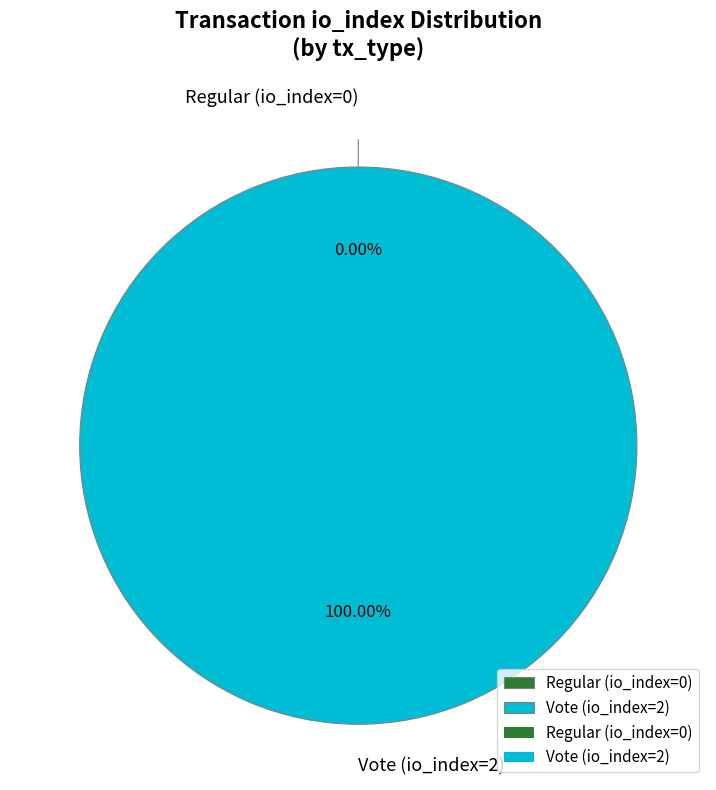

To the nearest percent, what portion does Vote (io_index=2) represent?

100%